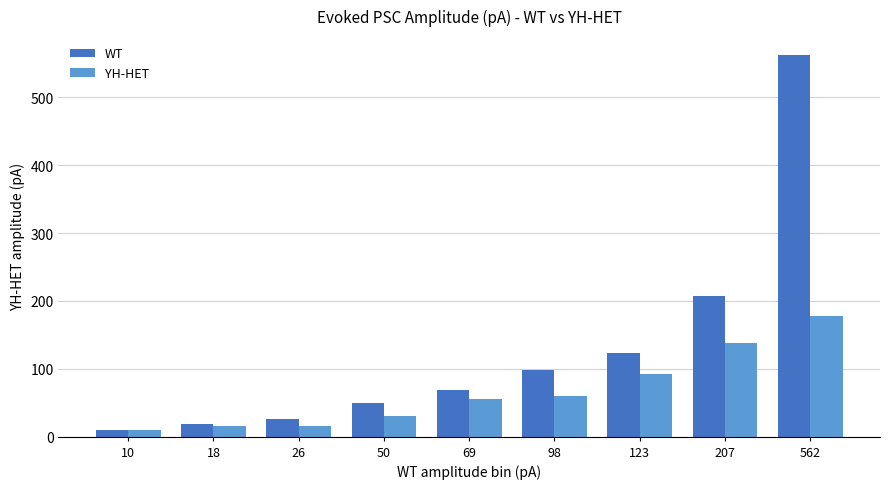

What is the spread (max minus min) of values at 69?

14.0